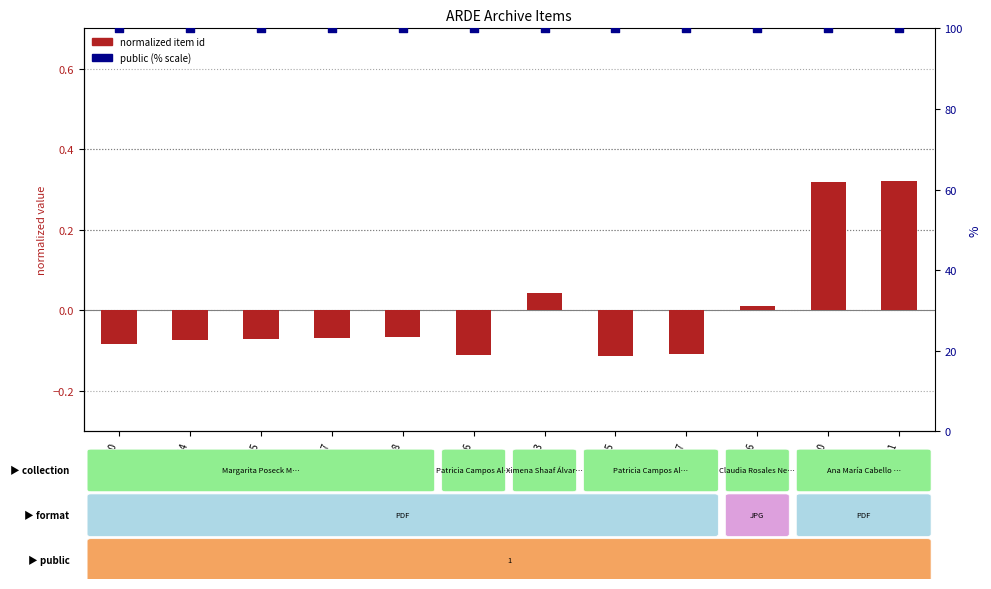

What is the total value across all series at 6564?

99.9